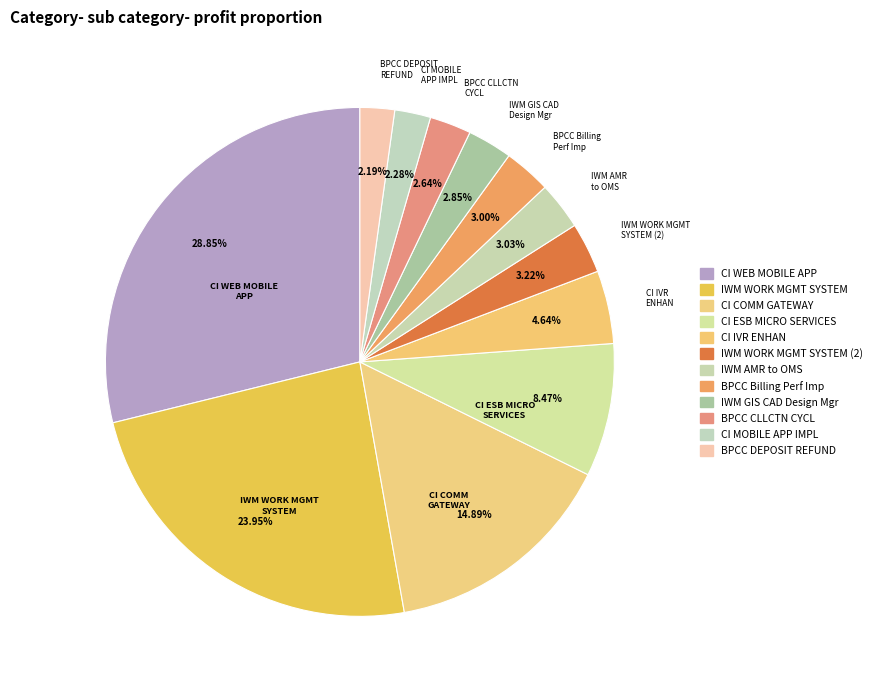

Between IWM WORK MGMT SYSTEM and CI COMM GATEWAY, which is larger?

IWM WORK MGMT SYSTEM